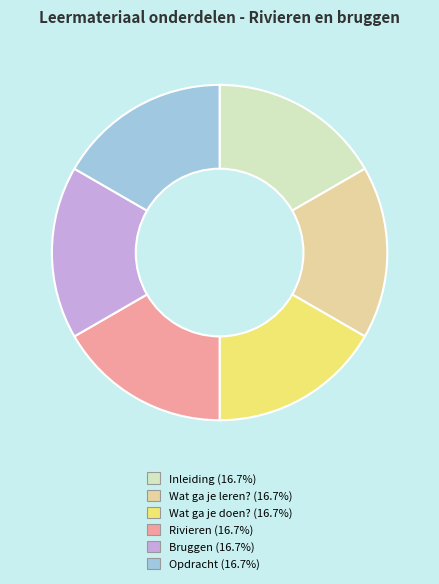

Is the sum of Inleiding and Bruggen greater than half?

No